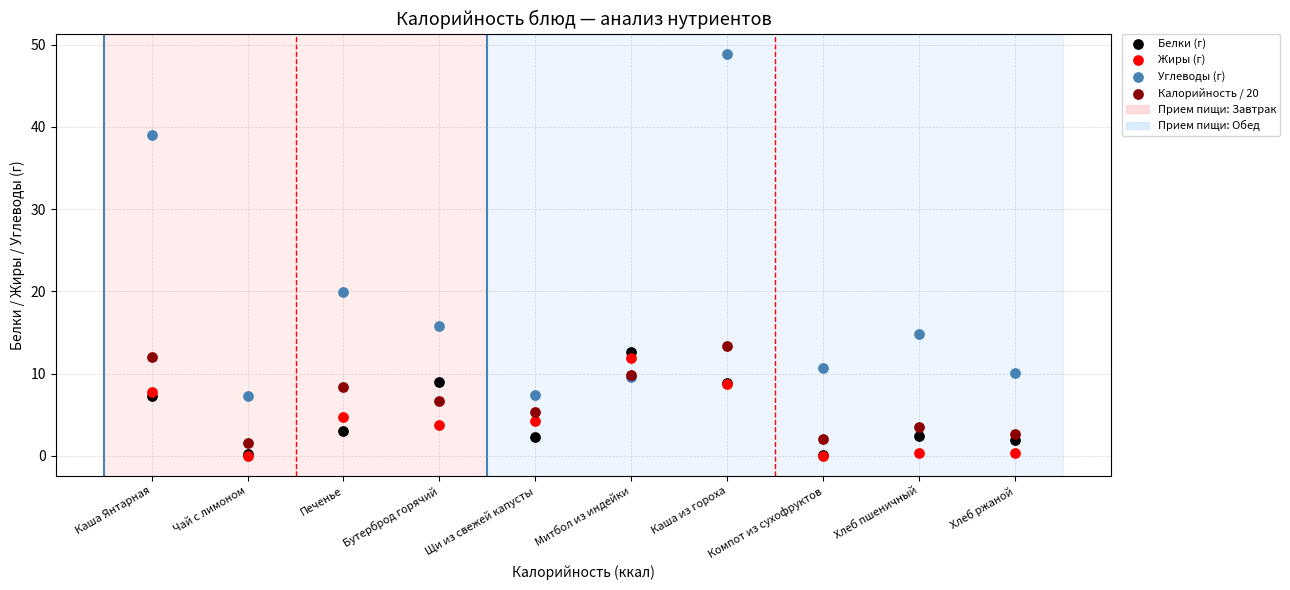

In the Углеводы (г) series, what Y value is closest to 28?

20.0